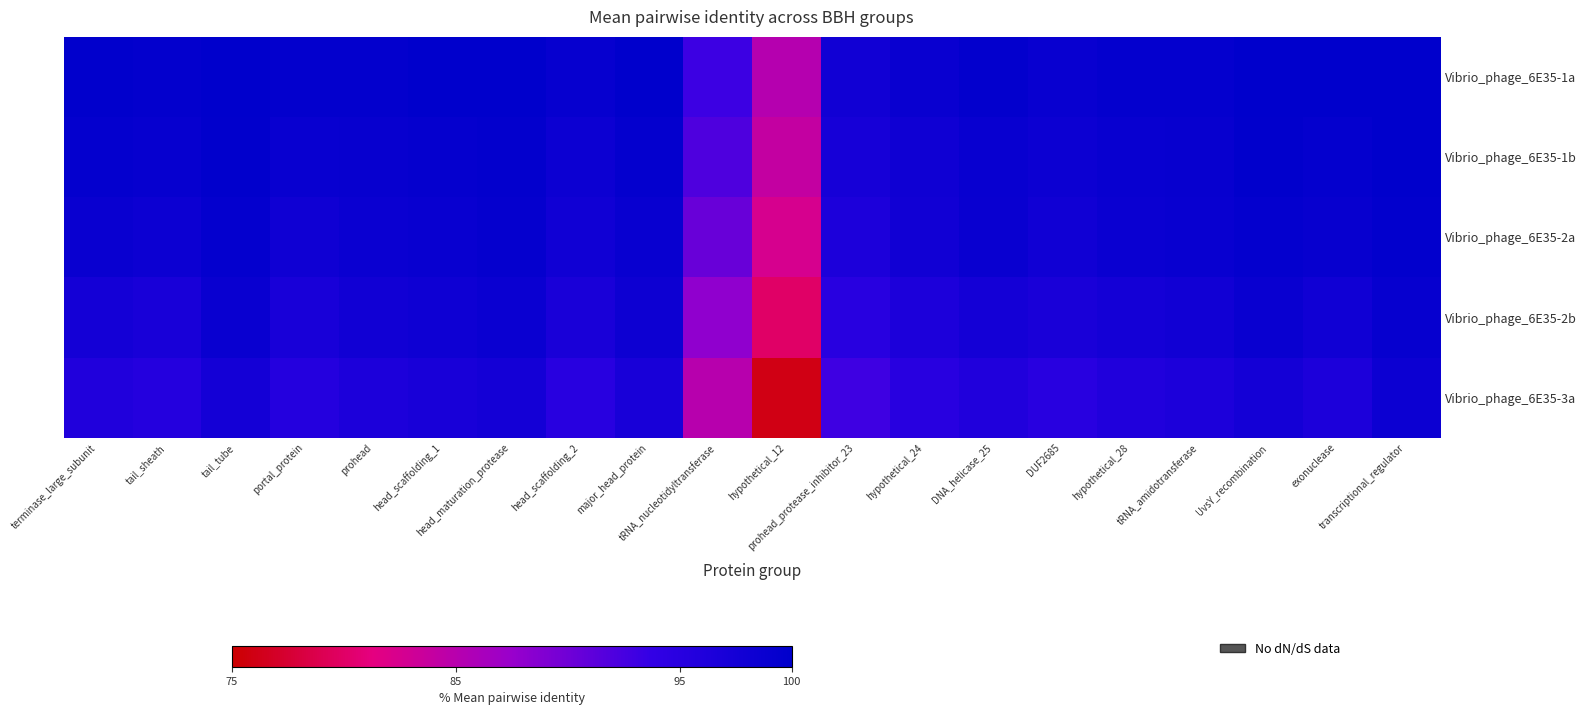

Which series has the widest spread of values?

Vibrio_phage_6E35-3a